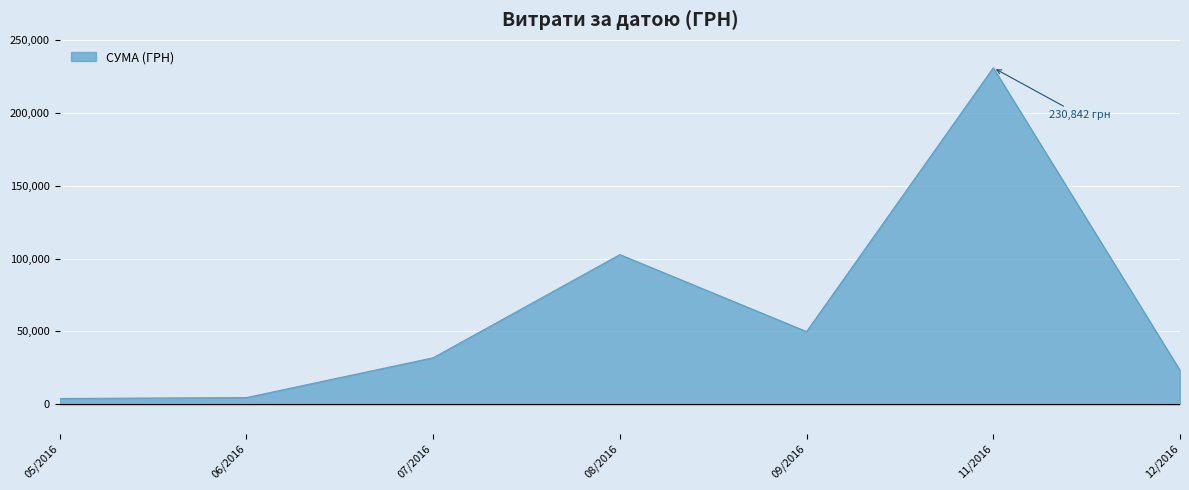

The value of СУМА (ГРН) at 11/2016 is 378743.2. True or false?

False